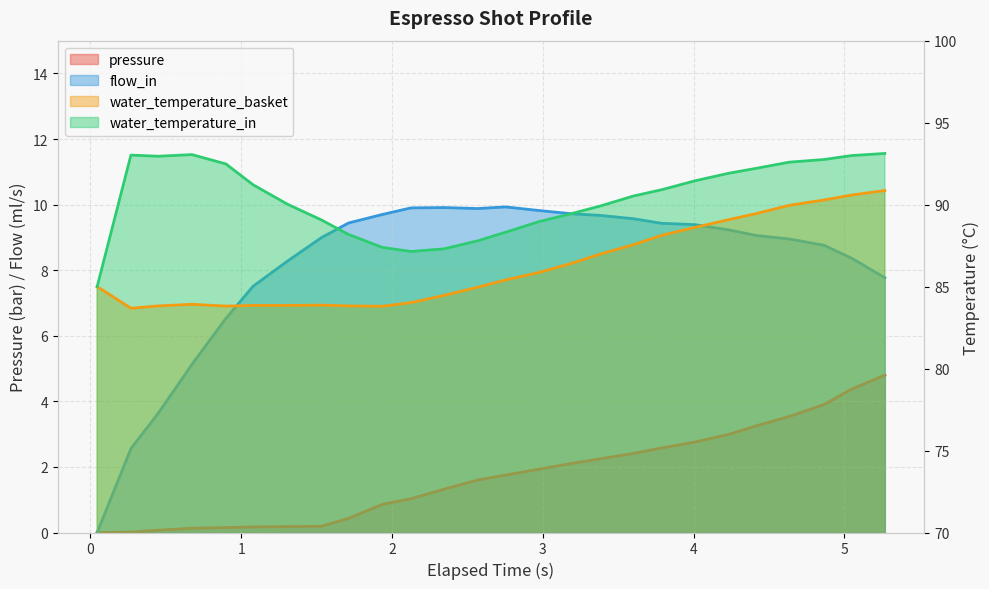

Which series has the largest total across all categories?

water_temperature_in